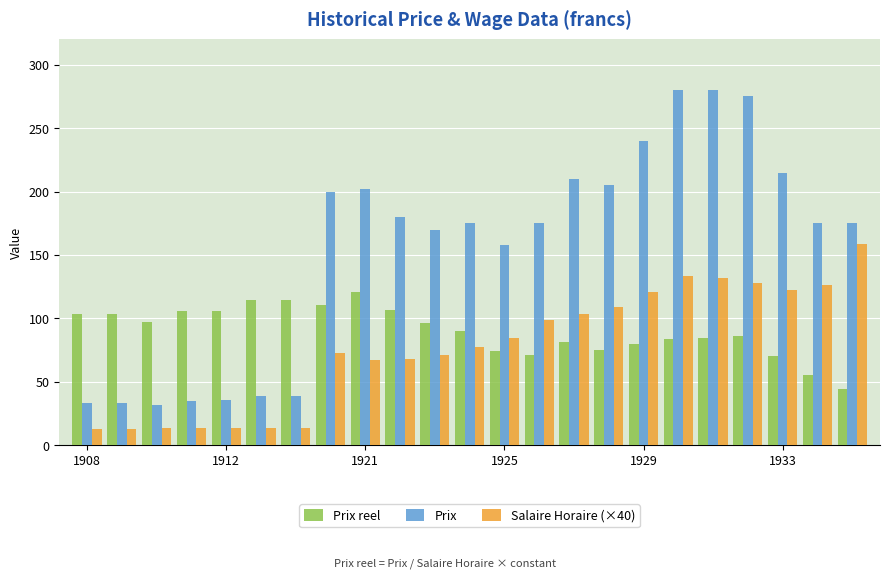

What is the difference between the second highest and minimum values in the Salaire Horaire (×40) series?

120.4